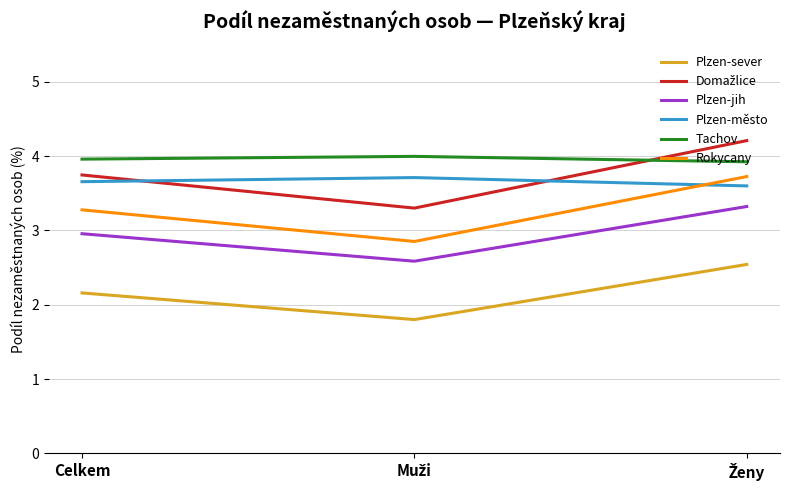

What is the spread (max minus min) of values at Celkem?

1.8